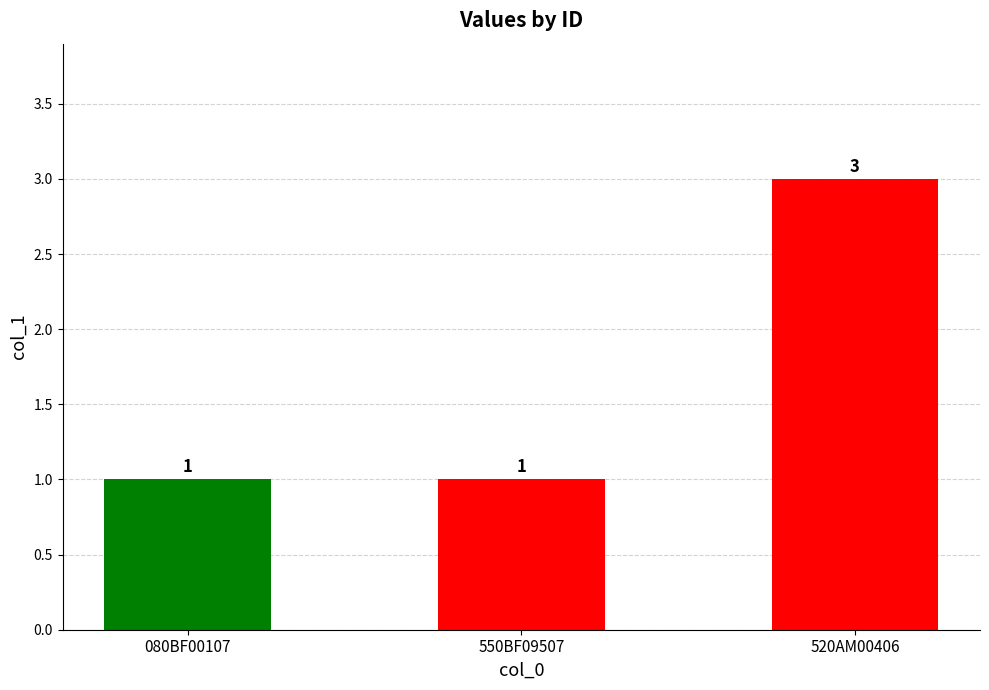

Count the values in the range 1 to 3.

3